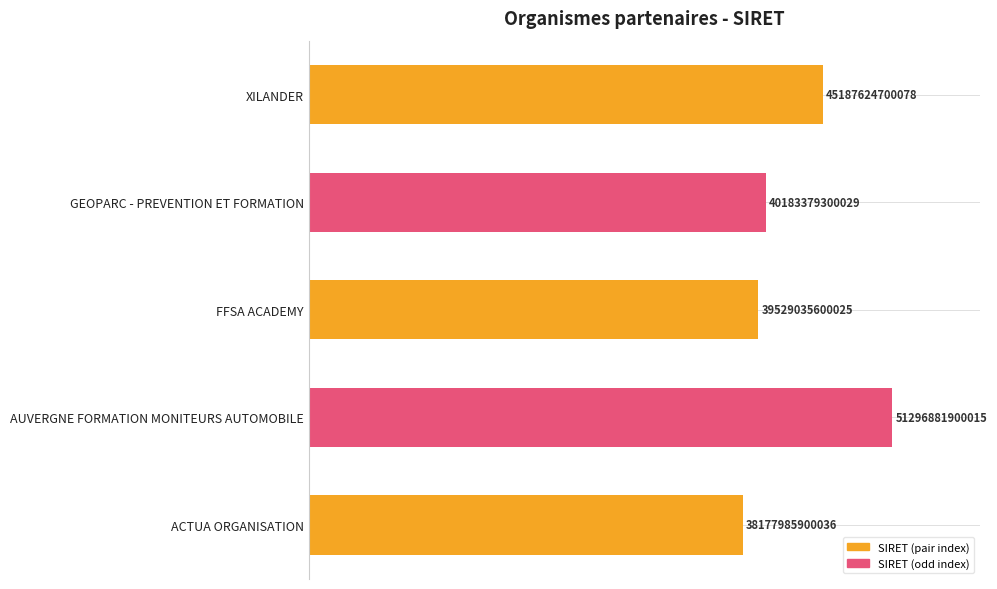

How many bars are there in total?

5